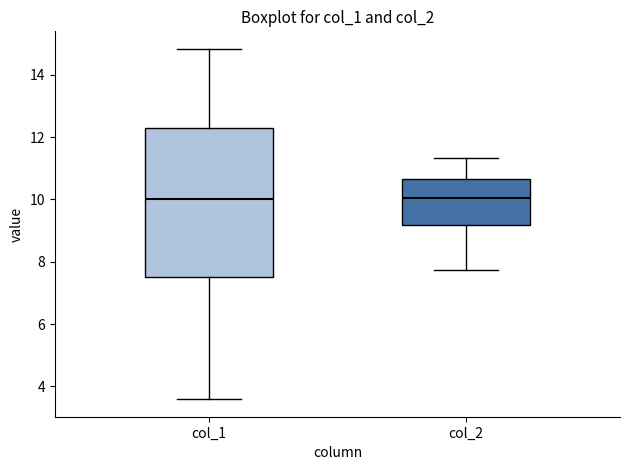

Where is the upper edge of the box for col_1 on the y-axis? The values are not printed on the chart, so give them approximately, as read against the axis.

12.2